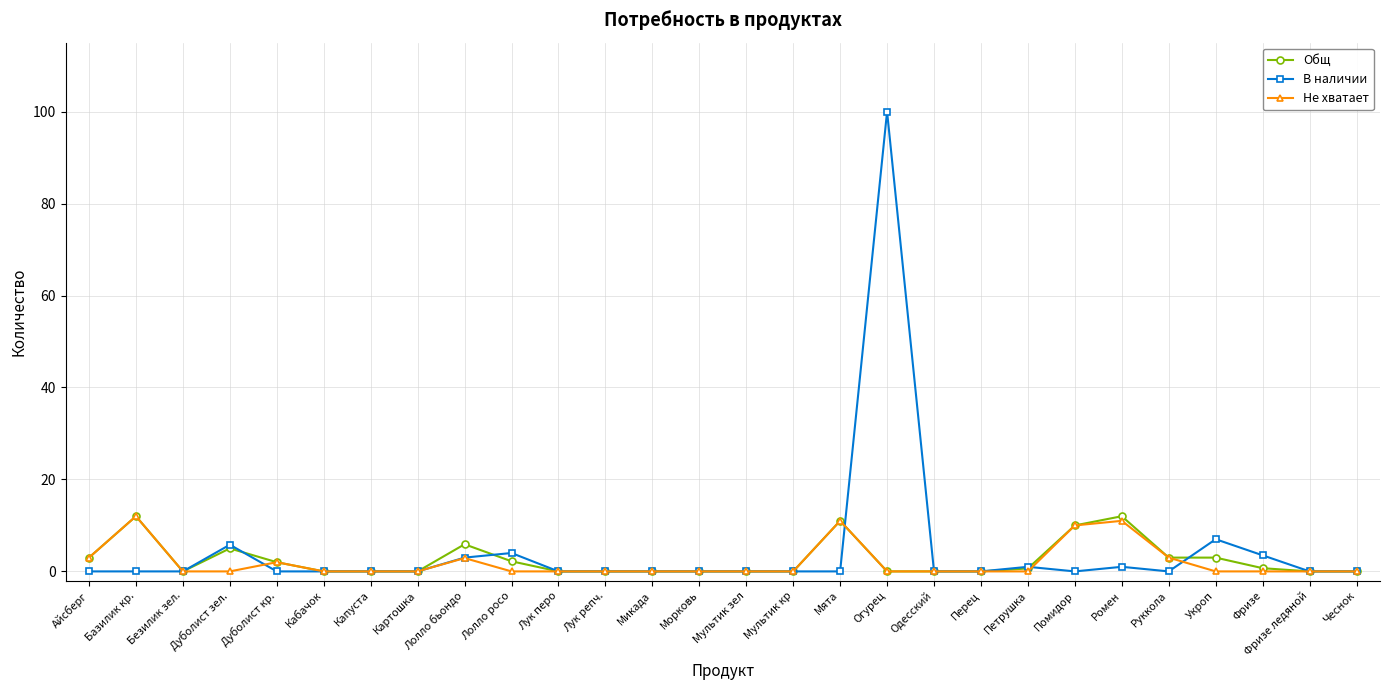

What is the highest value of the Не хватает series?

12.0